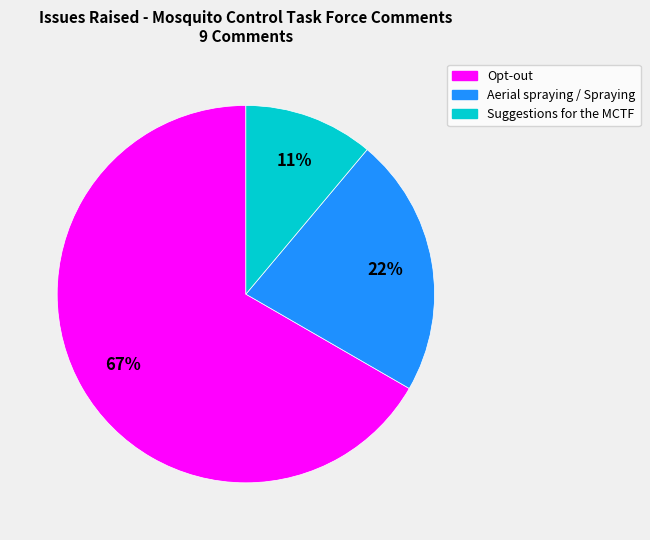

To the nearest percent, what portion does Aerial spraying / Spraying represent?

22%